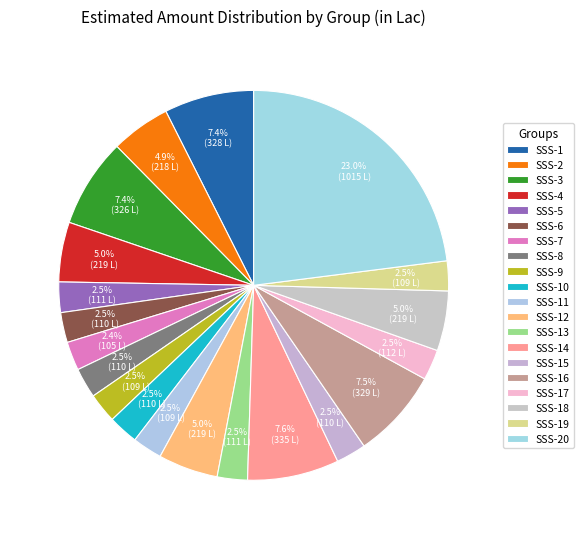

To the nearest percent, what is the difference between the largest and smallest slice percentages?

21%